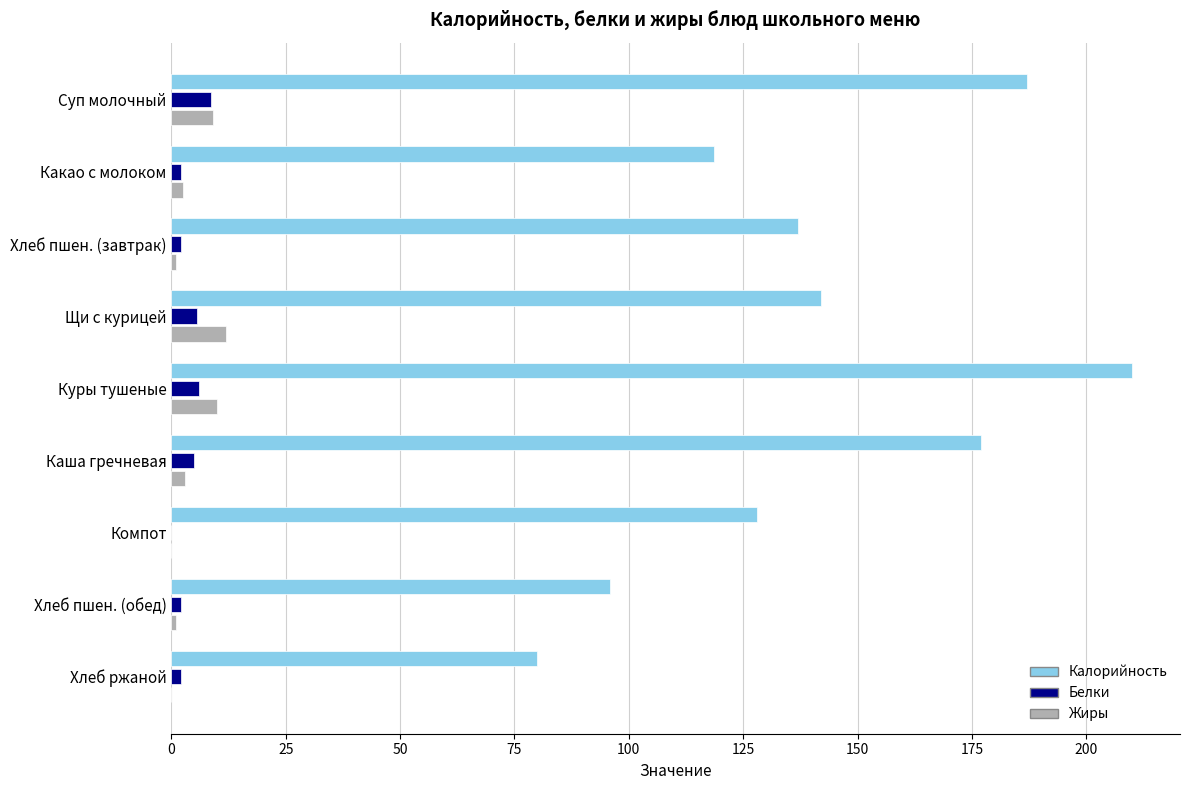

At which category is the sum across all series the highest?

Куры тушеные